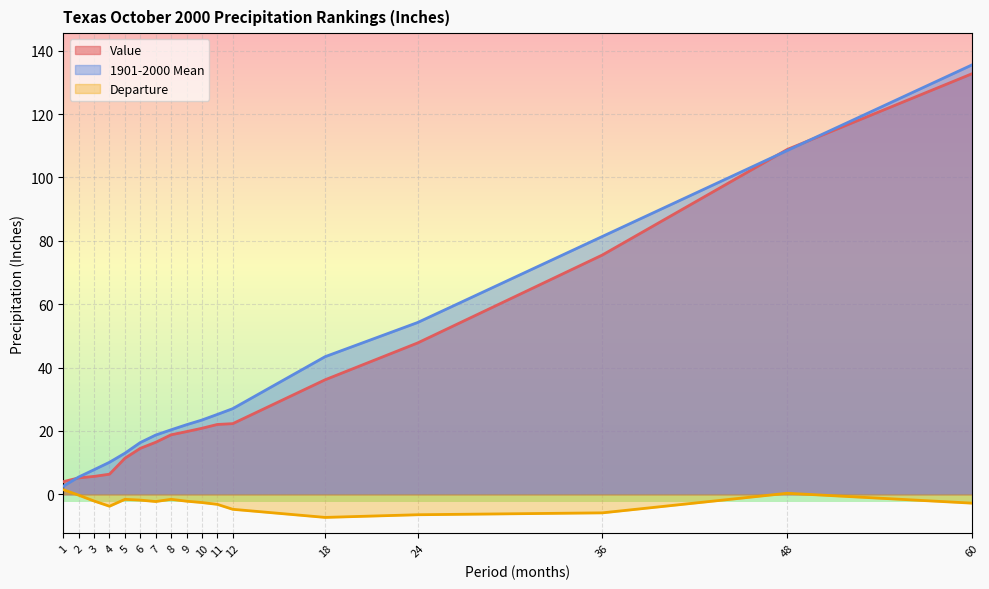

Is it true that 1901-2000 Mean equals 4.5 at 1?

False